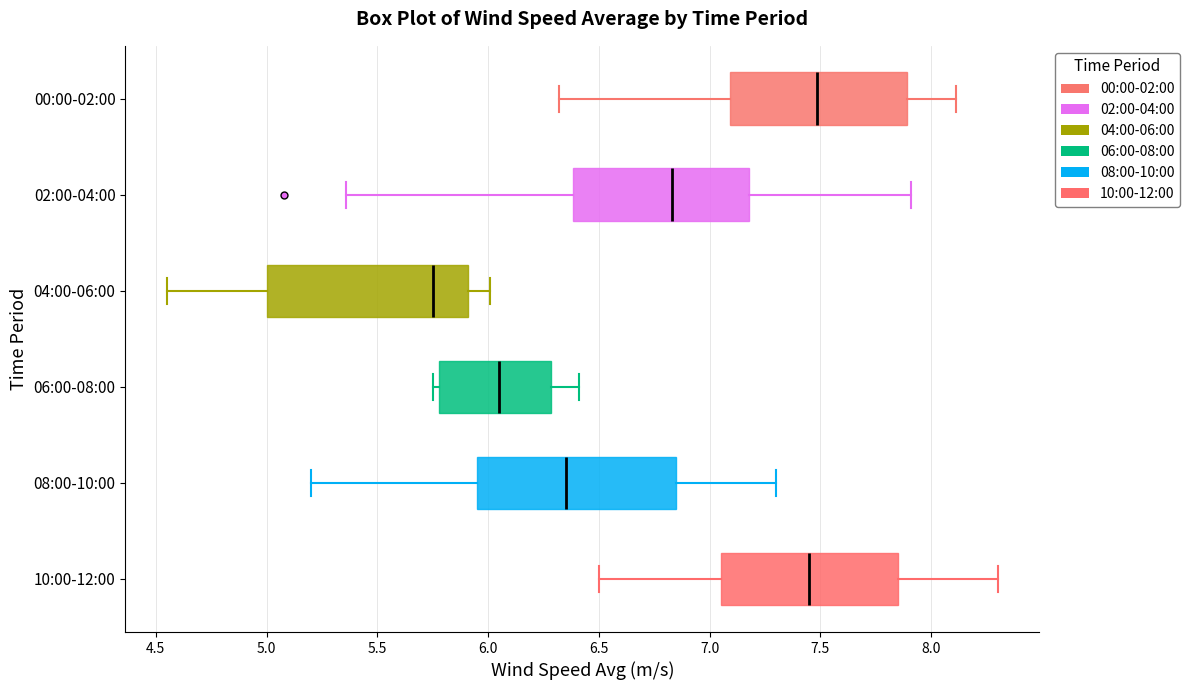

Which box has the furthest to the left median line?

04:00-06:00